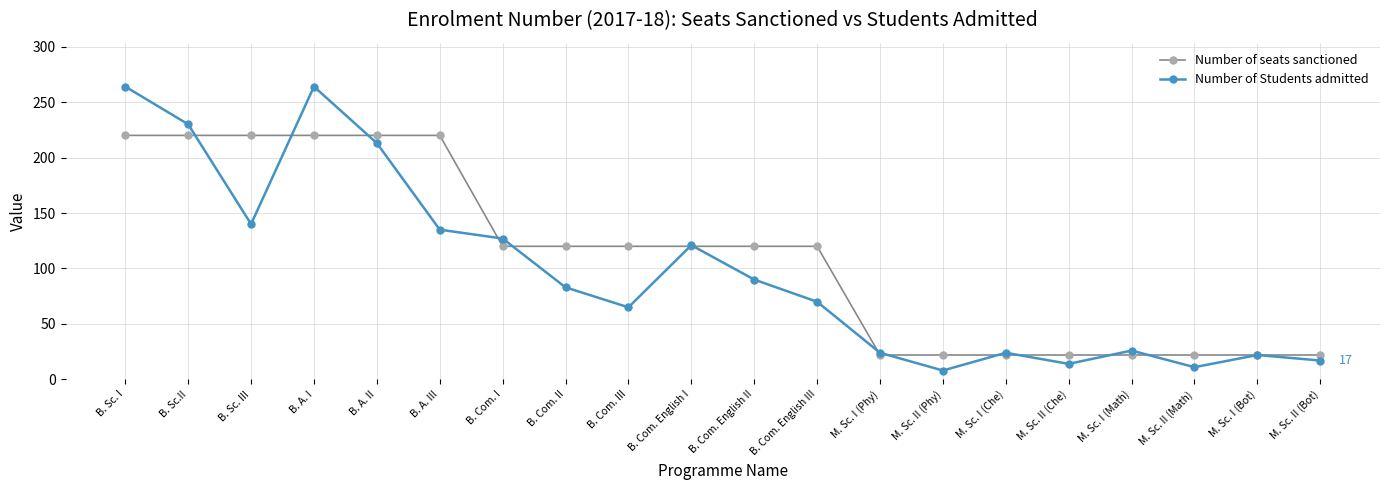

Rank the series by their maximum value, from highest to lowest.

Number of Students admitted, Number of seats sanctioned